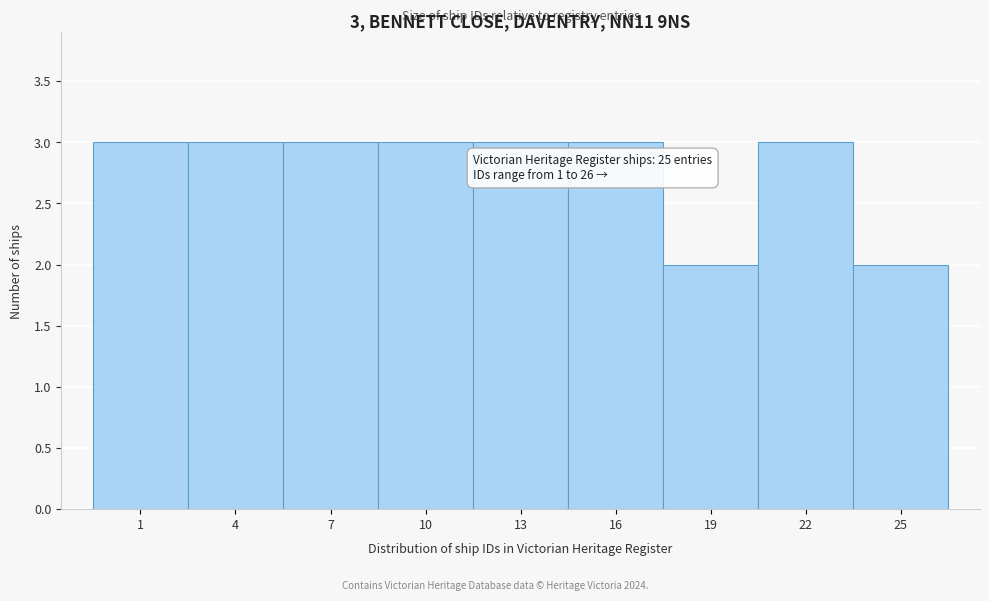

Reading right to left, list all the values displayed in this chart.

2	3	2	3	3	3	3	3	3